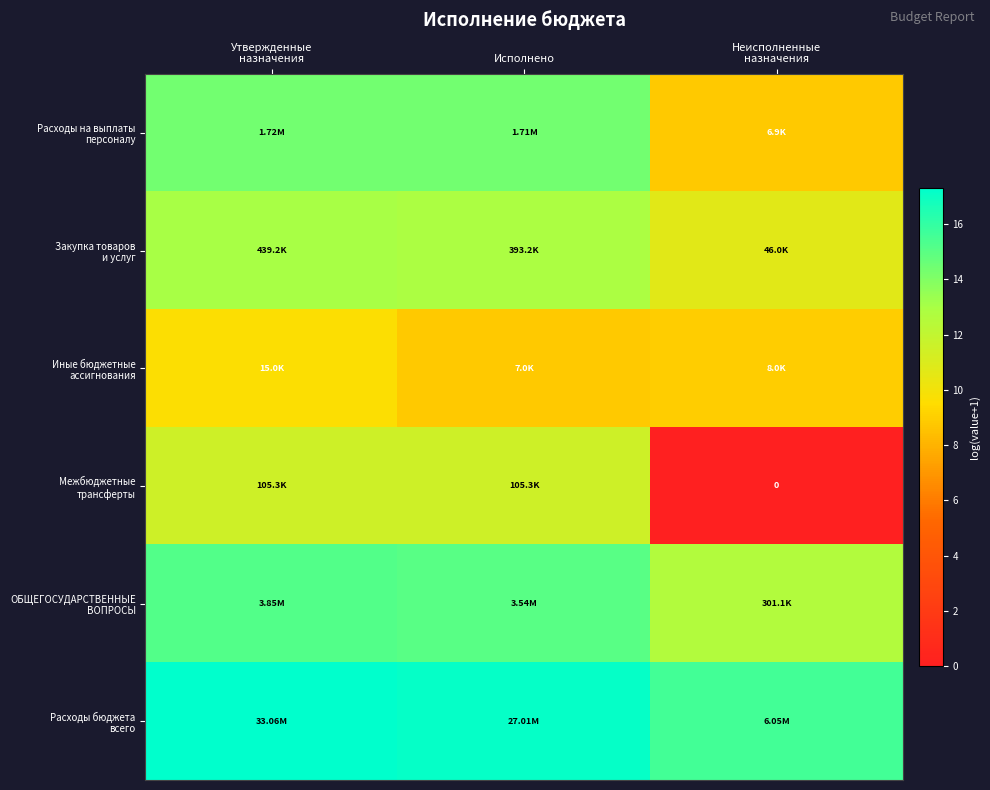

What is the minimum value for Иные бюджетные ассигнования?

8.9